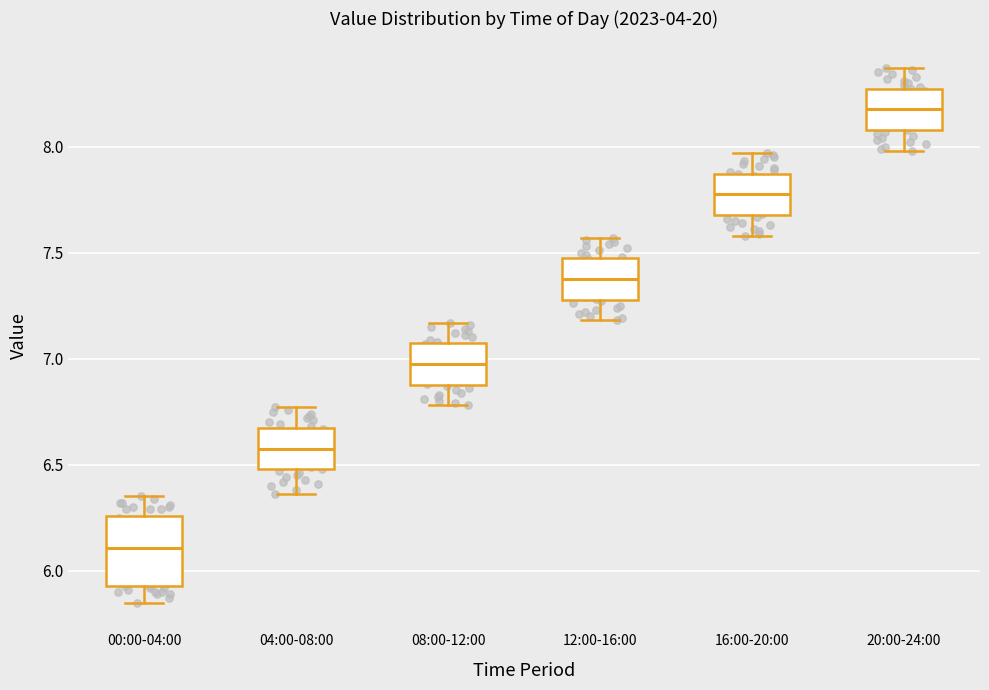

Where does the upper whisker of the box for 20:00-24:00 end on the y-axis? The values are not printed on the chart, so give them approximately, as read against the axis.

8.35